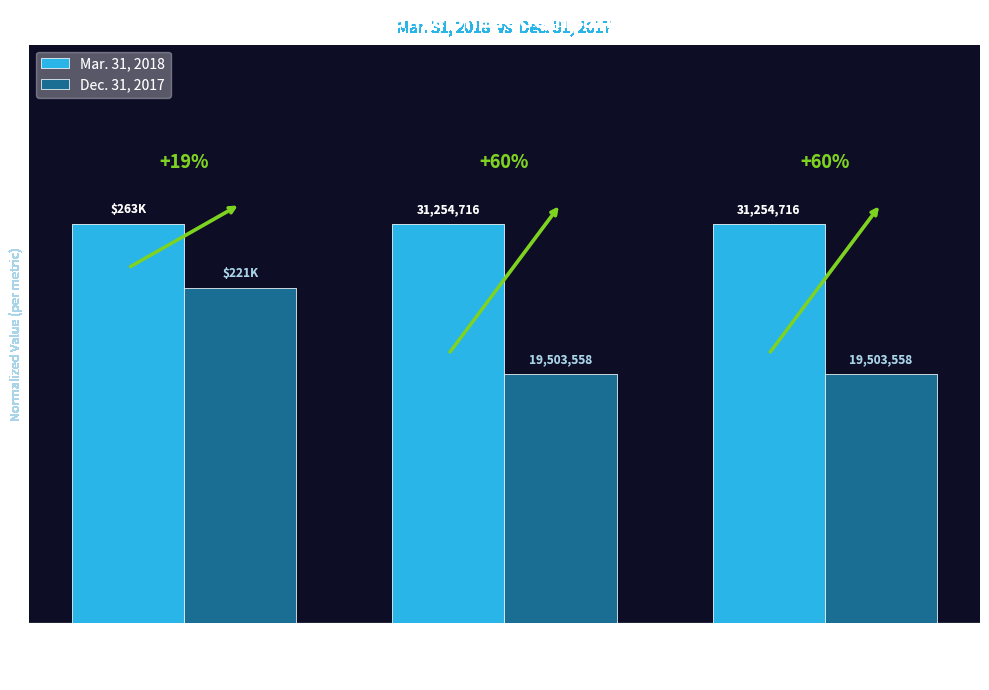

At which category is the sum across all series the highest?

Accounts
Receivable
($K)